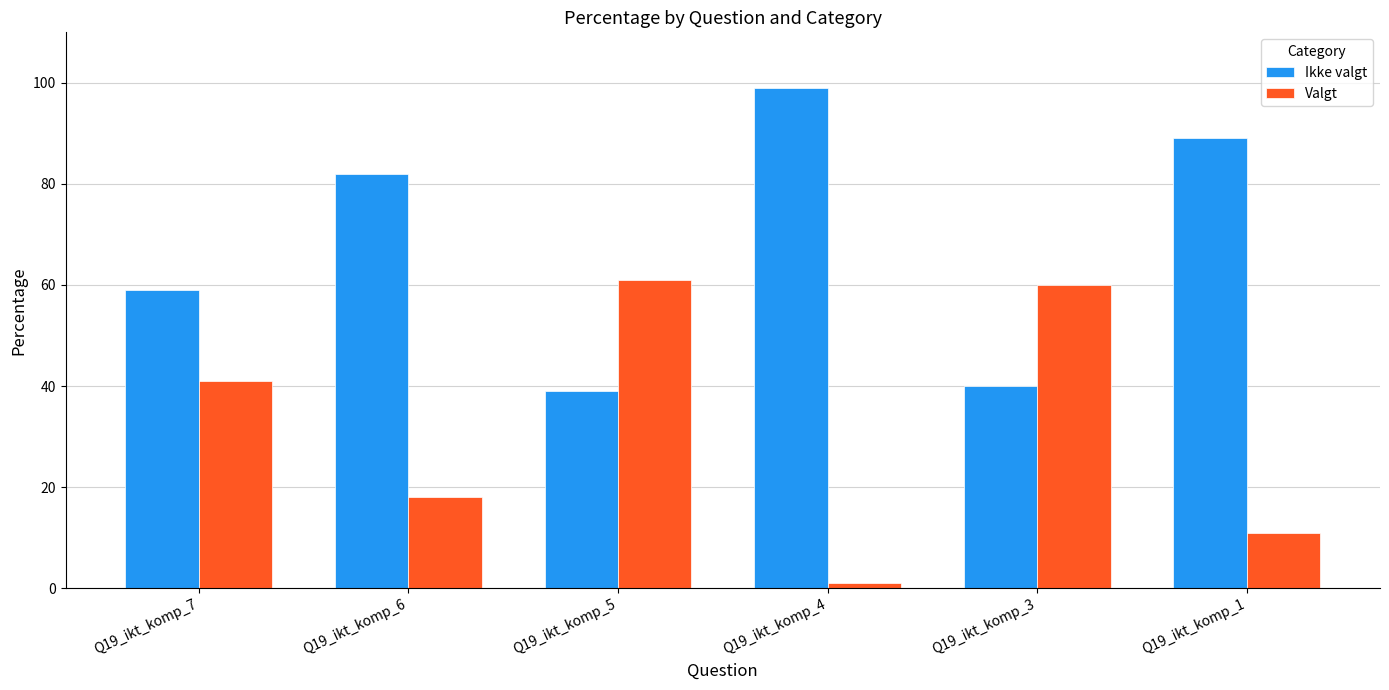

At Q19_ikt_komp_6, list the series in order from smallest to largest.

Valgt, Ikke valgt